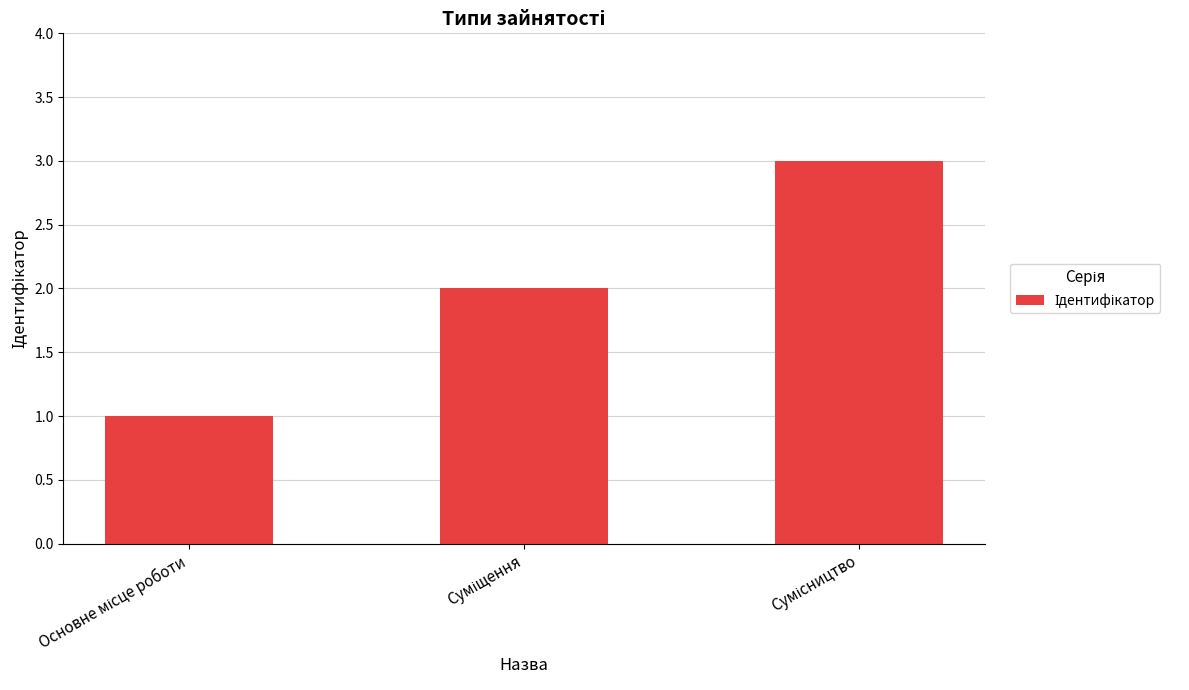

What is the greatest value displayed?

3